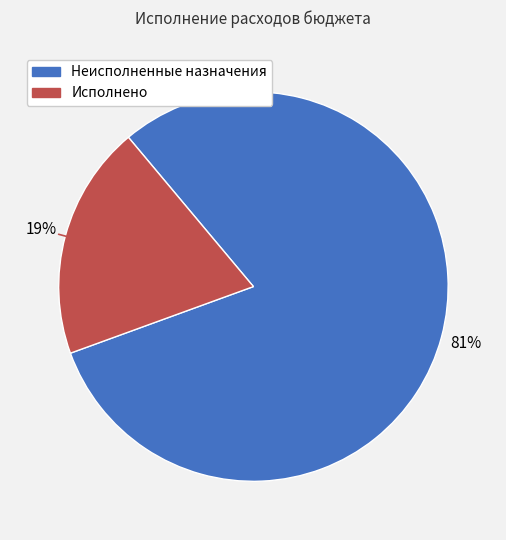

Is there any slice that represents more than half of the pie?

Yes